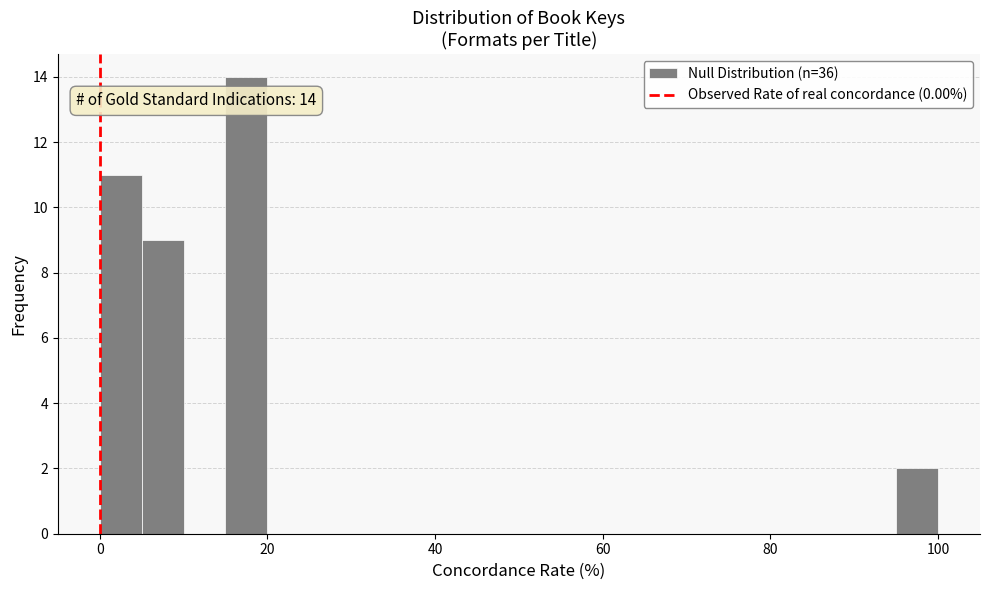

Around what value on the x-axis is the tallest bar? Give the approximate position of its centre, as read against the axis.

18